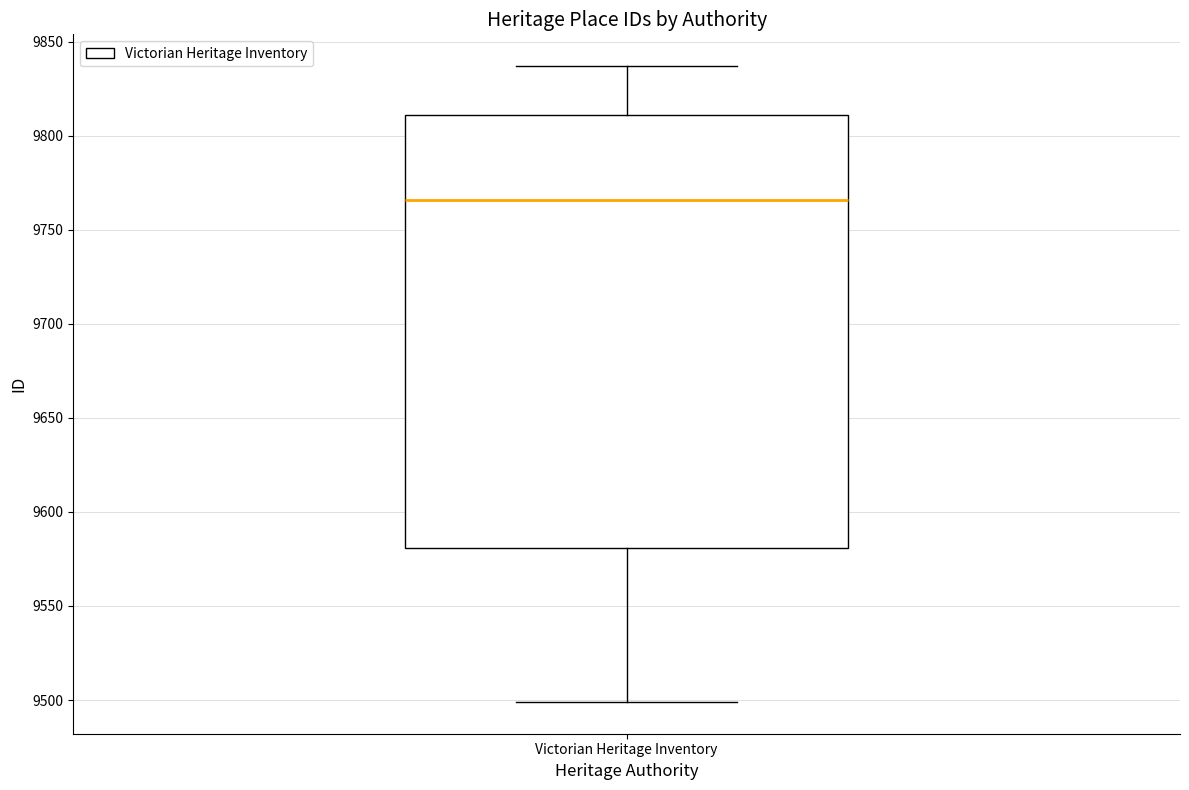

Read this box plot against the y-axis: the position of the median line, the range covered by the box, and the ends of both whiskers. The values are not printed on the chart, so give them approximately, as read against the axis.

median 9765, box 9580 to 9810, whiskers 9500 to 9835